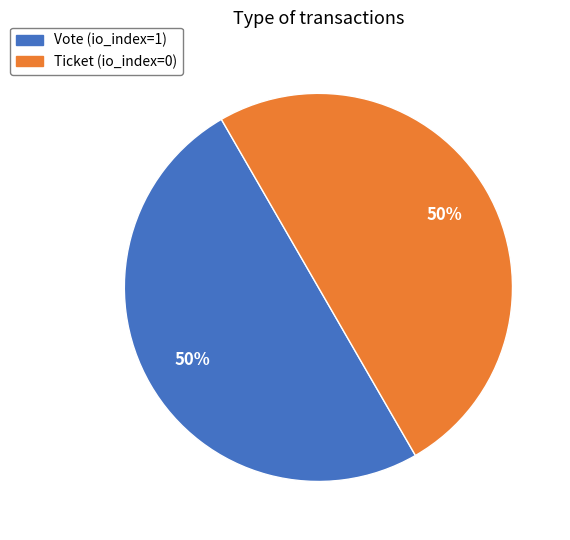

Is the sum of Vote and Ticket greater than half?

Yes